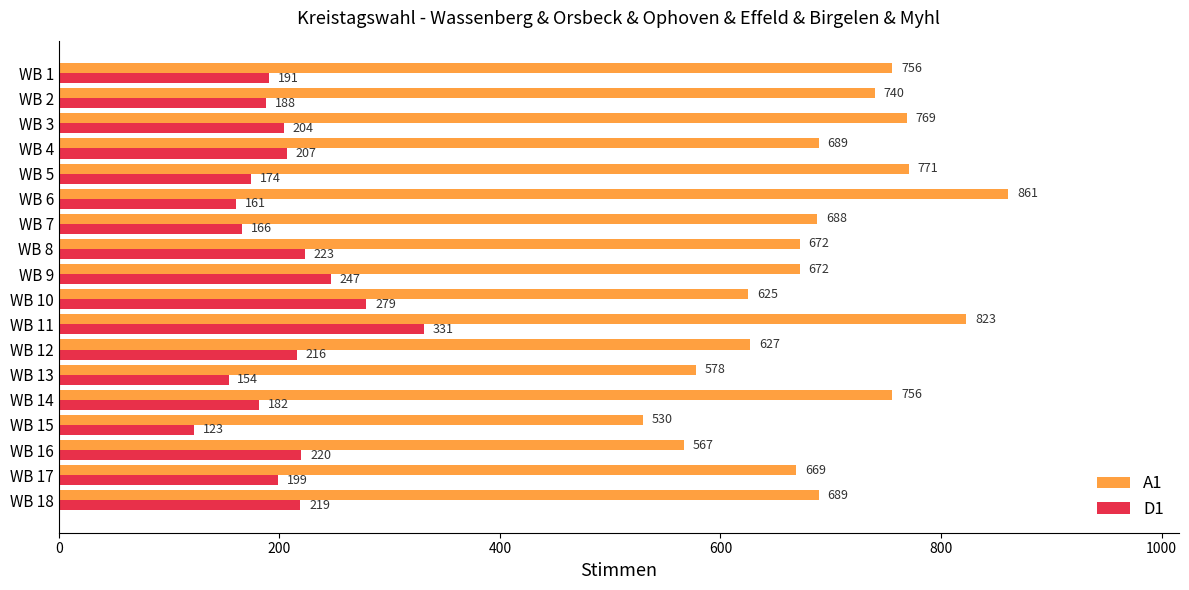

What is the difference between the second highest and second lowest values in the A1 series?

256